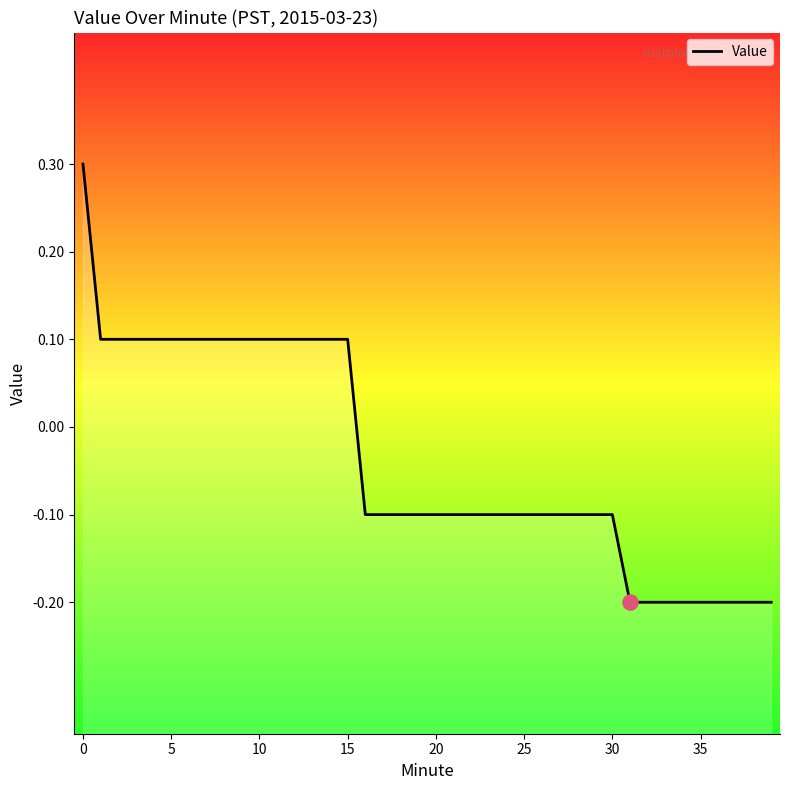

What is the change in value from 22 to 38?

-0.1